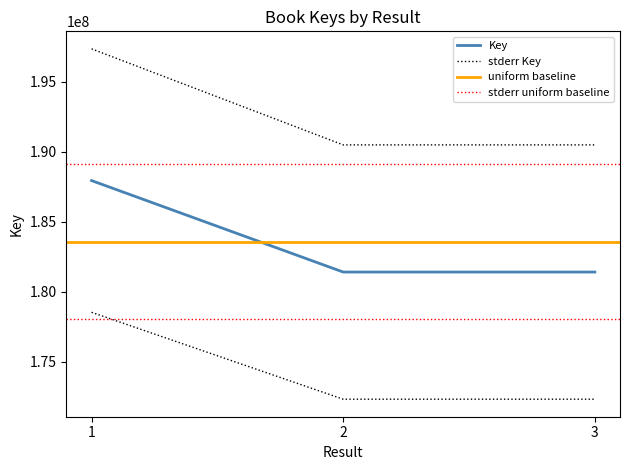

Which has a higher value, 2 or 3?

3